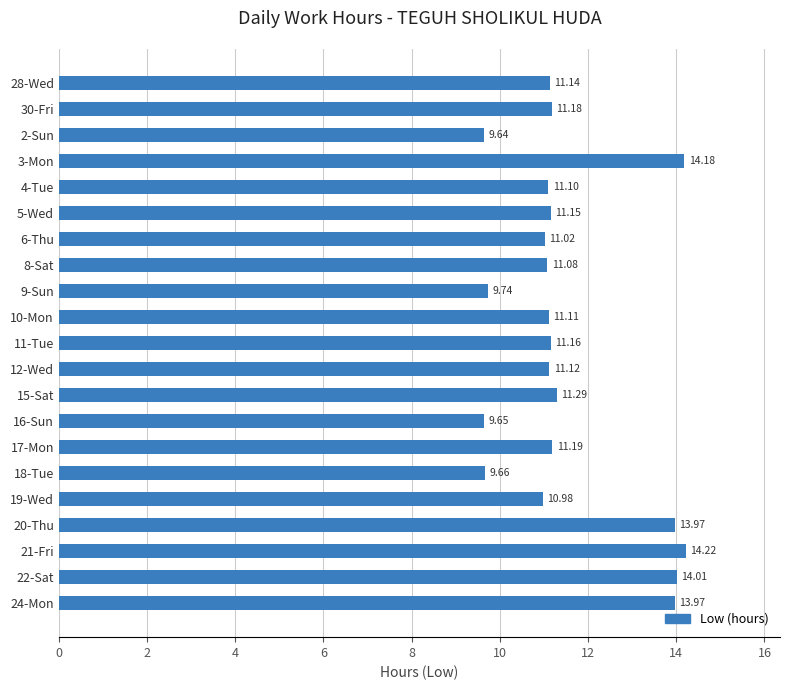

Which has a higher value, 3-Mon or 12-Wed?

3-Mon